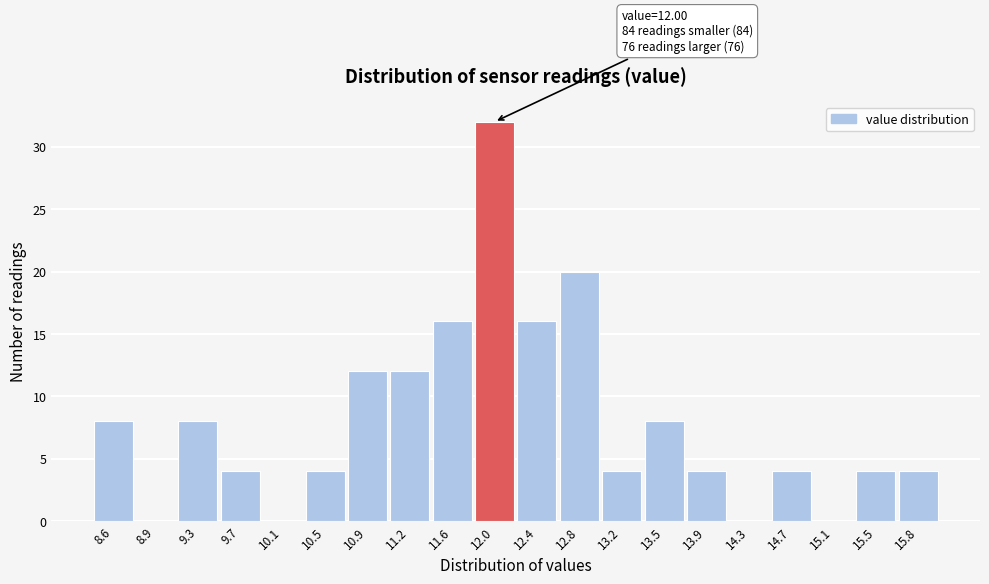

Over which range of the x-axis is the bar tallest?

11.80 to 12.20